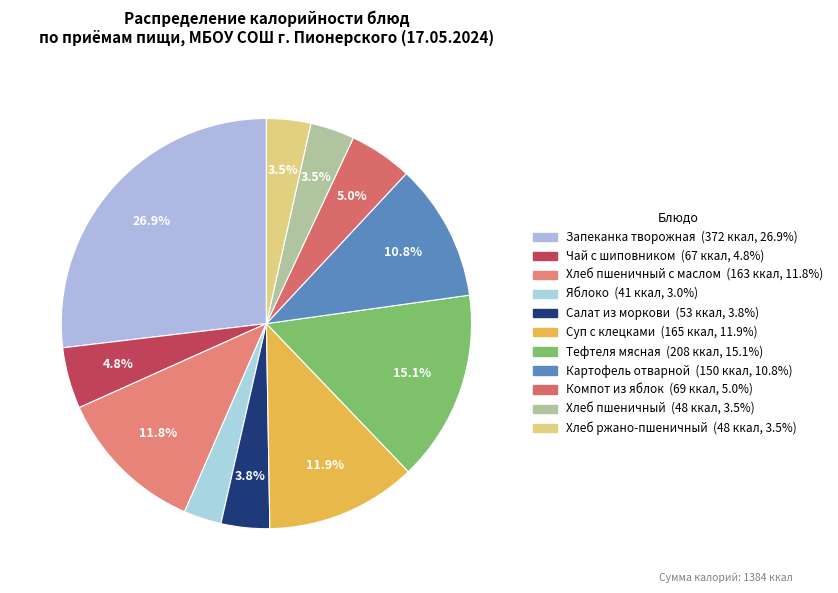

Rank the categories by value from lowest to highest.

Яблоко, Хлеб пшеничный, Хлеб ржано-пшеничный, Салат из моркови с маслом, Чай заварной с шиповником, Компот из яблок, Картофель отварной с маслом, Хлеб пшеничный с маслом, Суп с клецками на бульоне, Тефтеля мясная с соусом томатным, Запеканка творожная со сметанным соусом